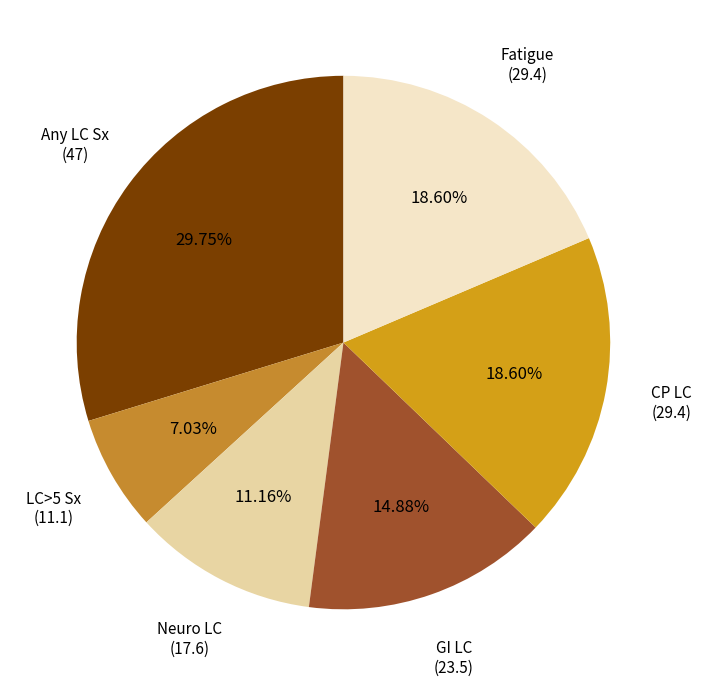

Combined, what portion of the pie is Any LC Sx and GI LC?

44.6%